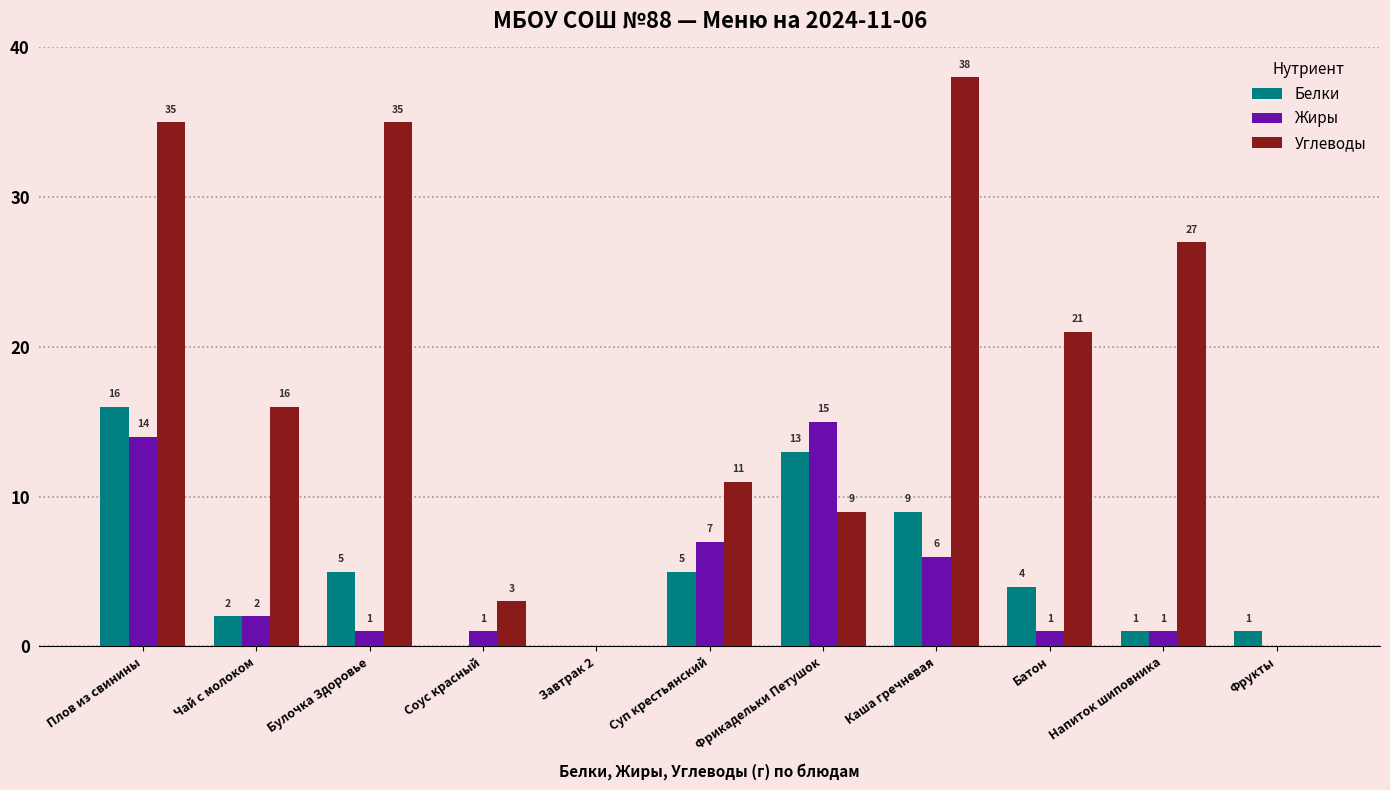

What is the average value of the Углеводы series?

18